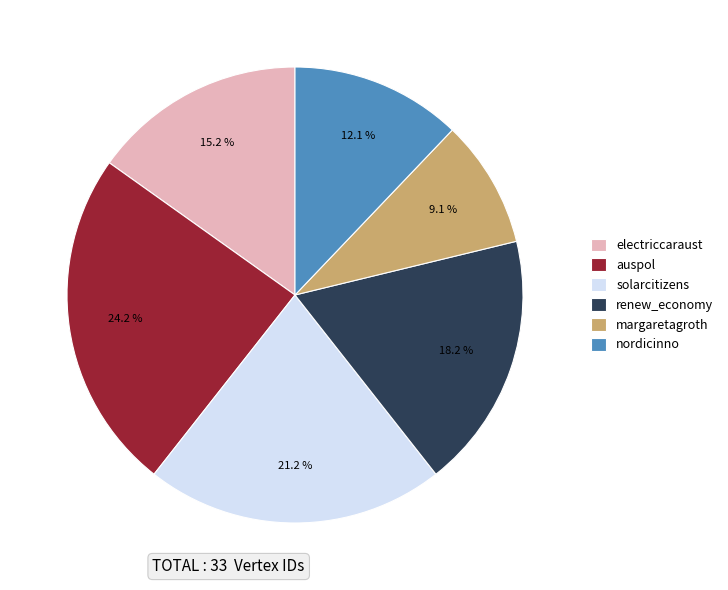

Between electriccaraust and renew_economy, which is larger?

renew_economy